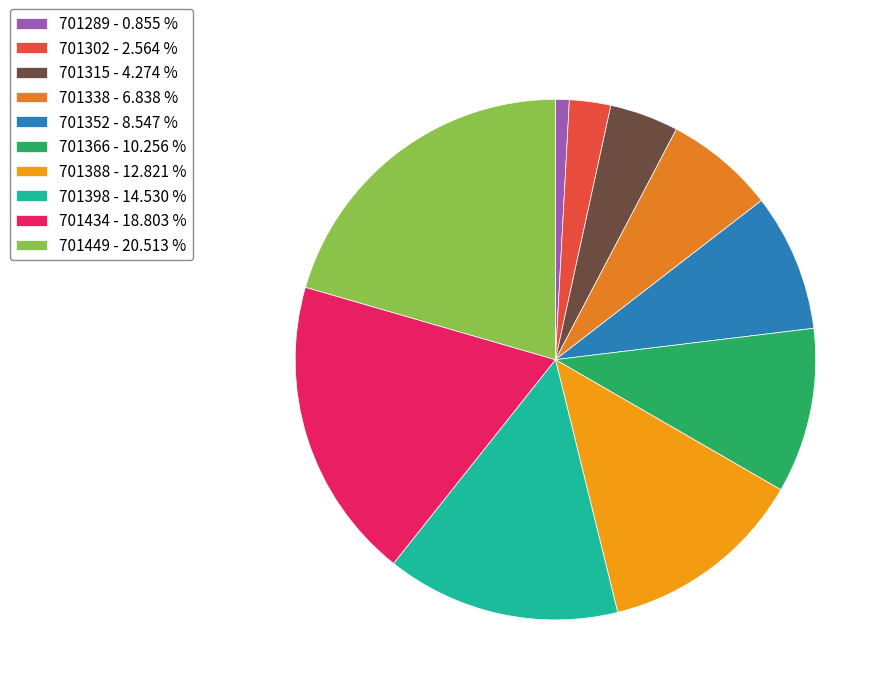

To the nearest percent, what is the difference between the largest and smallest slice percentages?

20%